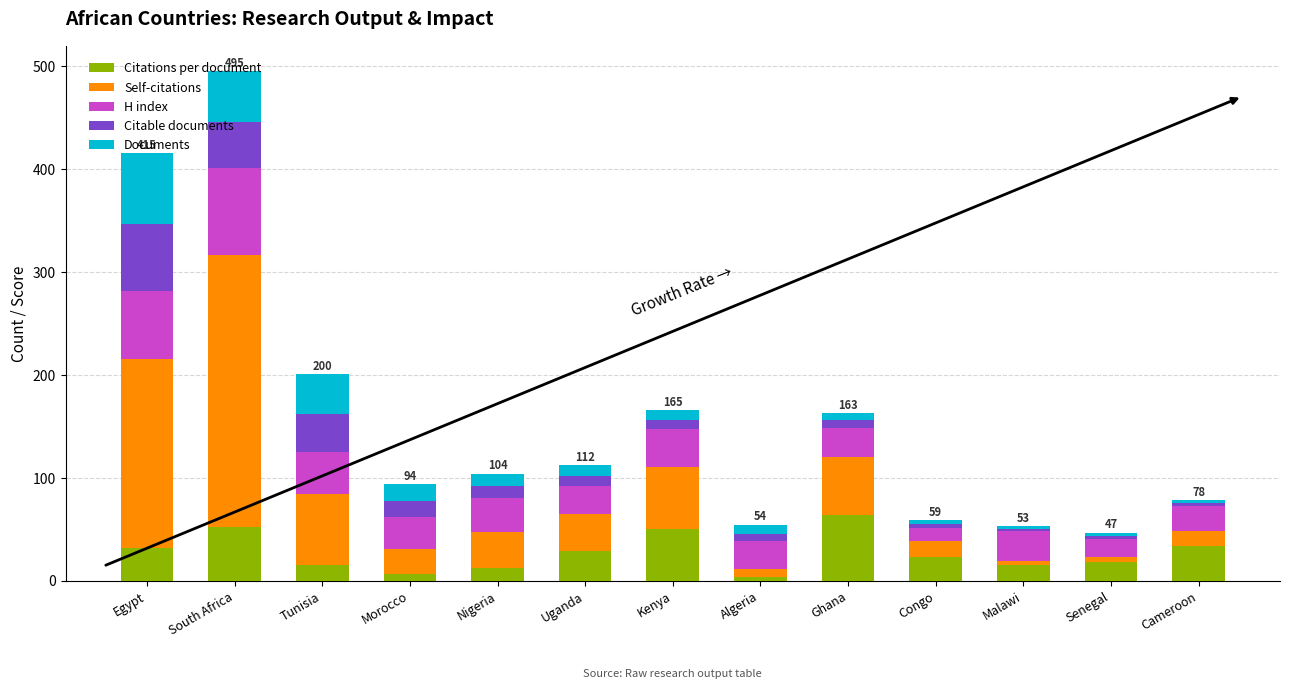

At which category is the sum across all series the highest?

South Africa